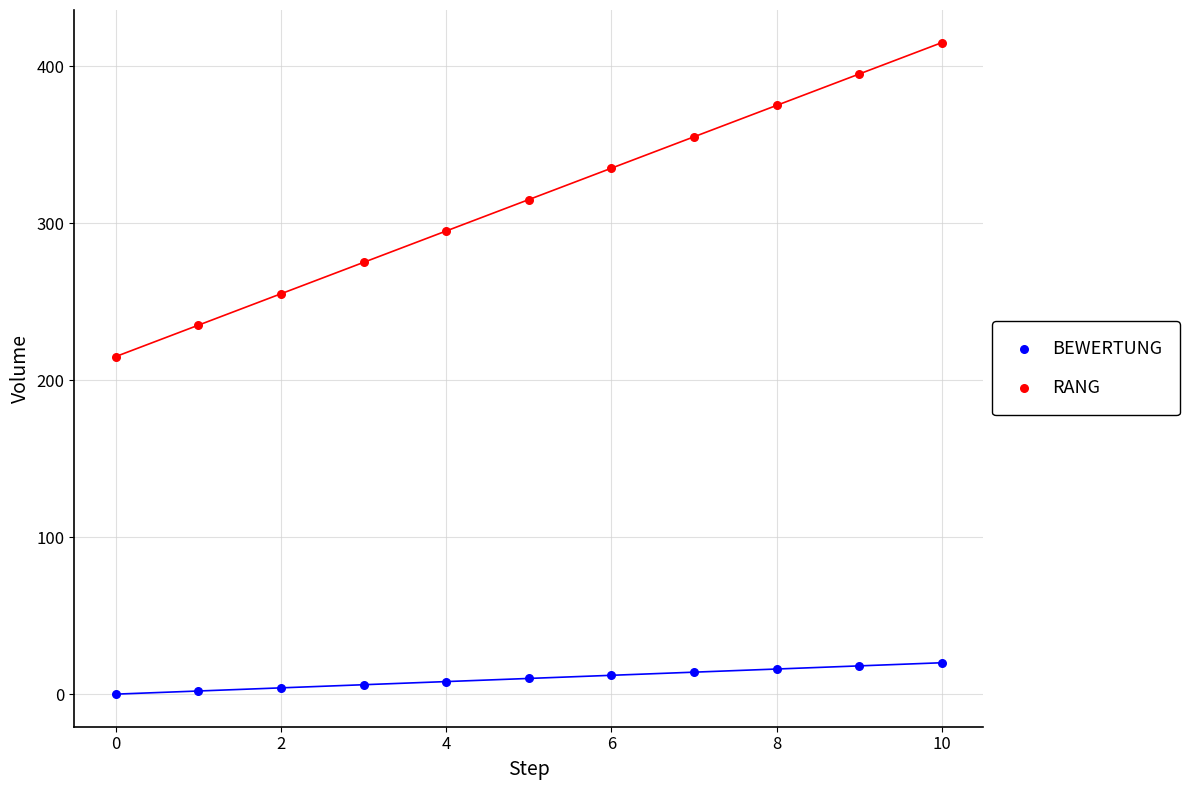

Which series reaches the minimum Y coordinate?

BEWERTUNG